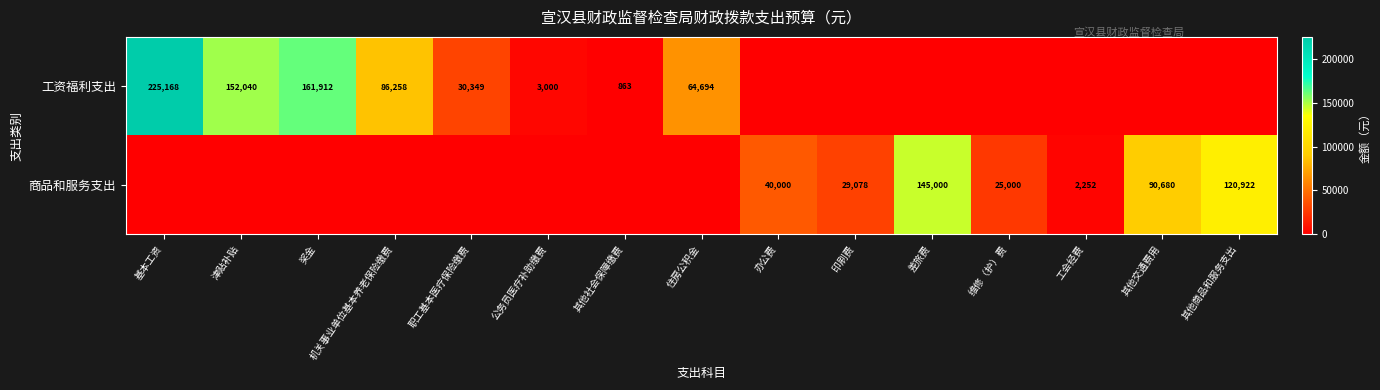

The value of 工资福利支出 at 住房公积金 is 64694. True or false?

True